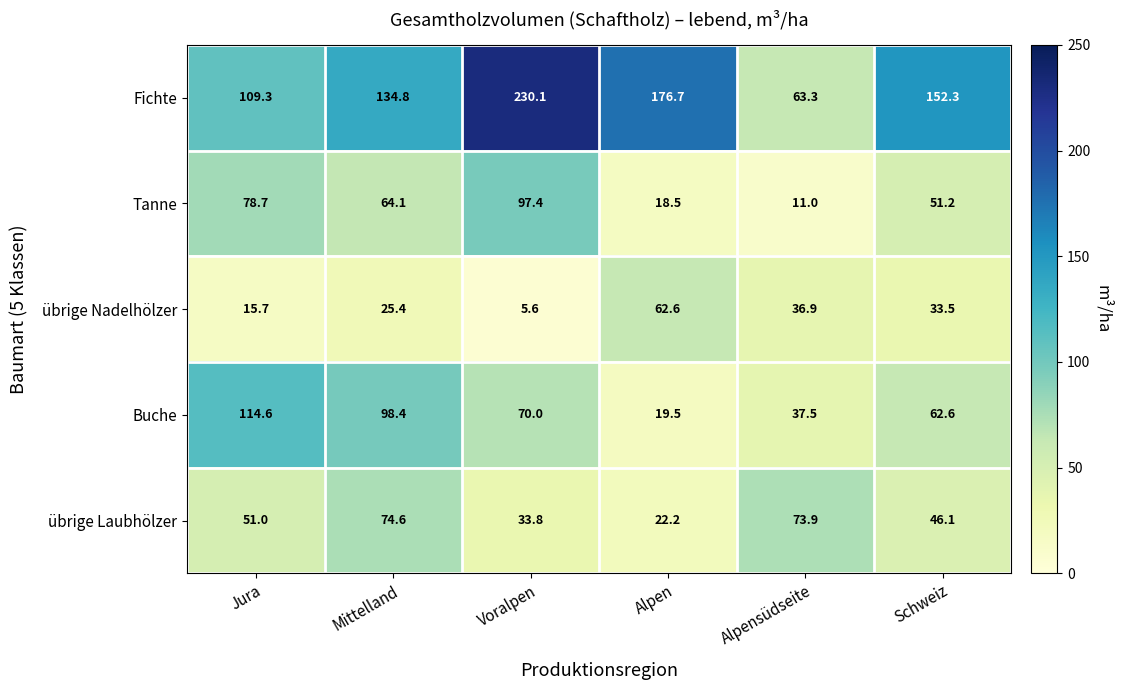

Reading right to left, what are all the values shown in this chart?

Fichte: 152.3	63.3	176.7	230.1	134.8	109.3
Tanne: 51.2	11.0	18.5	97.4	64.1	78.7
übrige Nadelhölzer: 33.5	36.9	62.6	5.6	25.4	15.7
Buche: 62.6	37.5	19.5	70.0	98.4	114.6
übrige Laubhölzer: 46.1	73.9	22.2	33.8	74.6	51.0